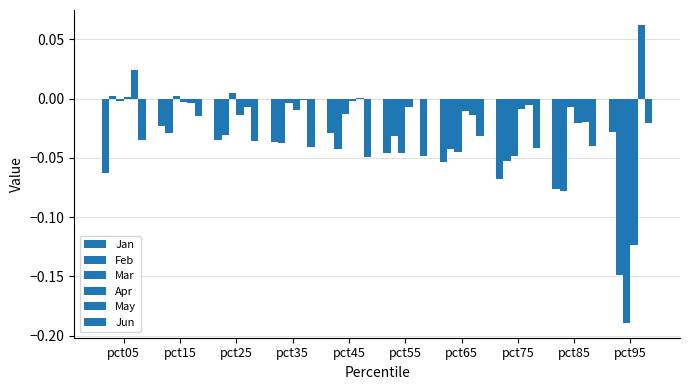

Which label corresponds to the smallest value in the chart?

pct95